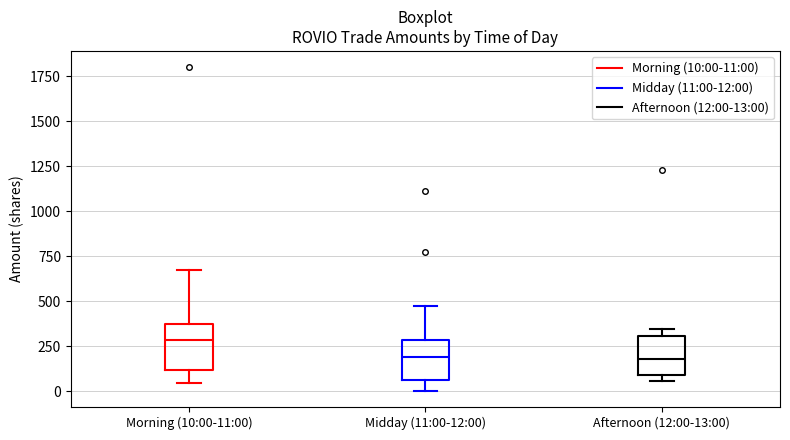

Reading left to right, transcribe this box plot: for each box, give where its median line is, the range the box spans, and where its two whiskers end, as read against the y-axis. The values are not printed on the chart, so give them approximately, as read against the axis.

Morning (10:00-11:00): median 300, box 100 to 350, whiskers 50 to 650
Midday (11:00-12:00): median 200, box 50 to 300, whiskers 0 to 500
Afternoon (12:00-13:00): median 200, box 100 to 300, whiskers 50 to 350